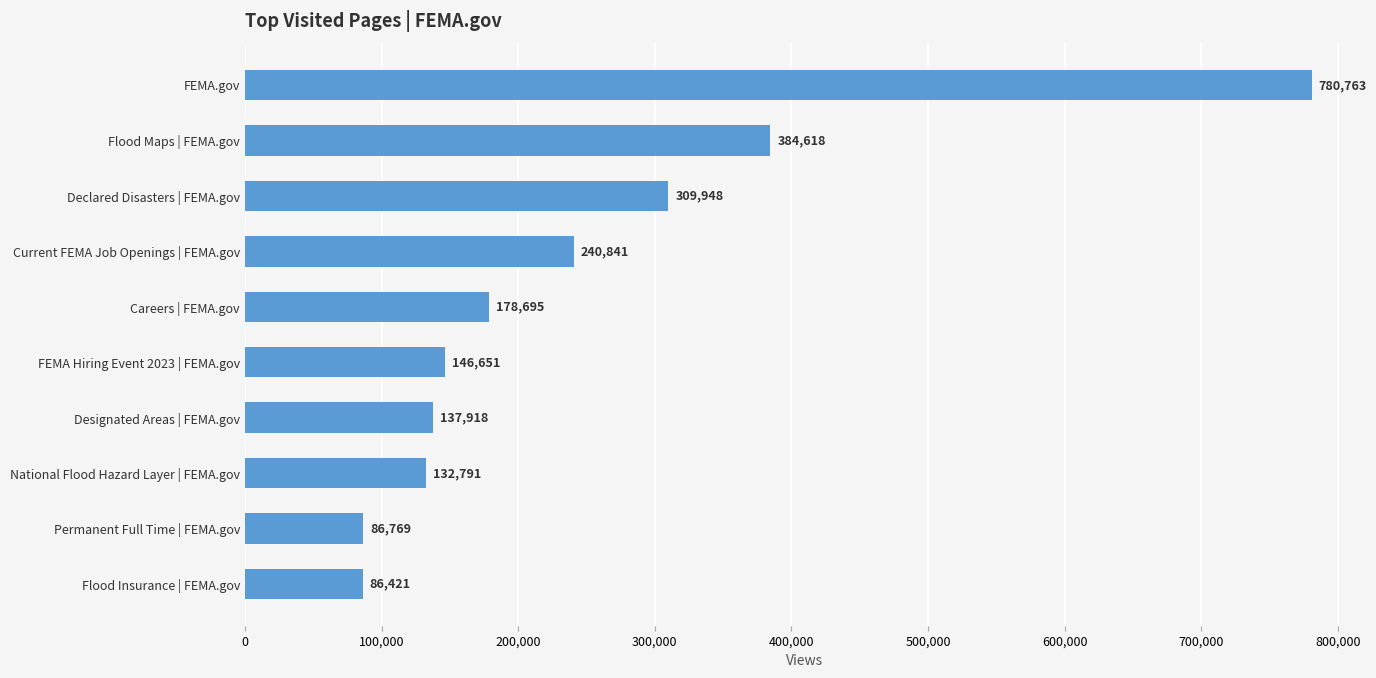

What is the label of the 1st bar from the top?

FEMA.gov